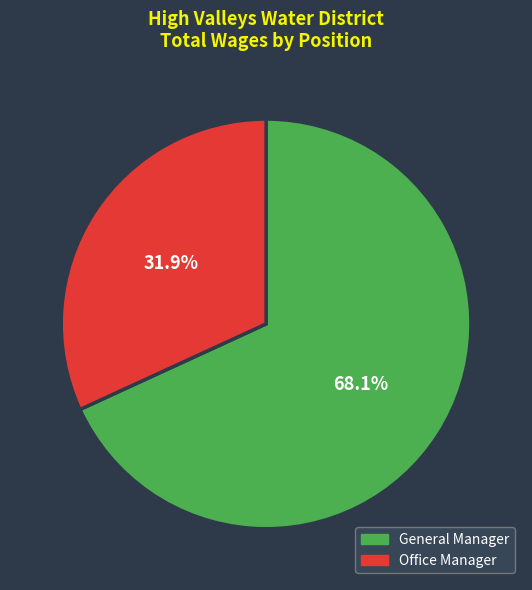

To the nearest percent, what portion does General Manager represent?

68%